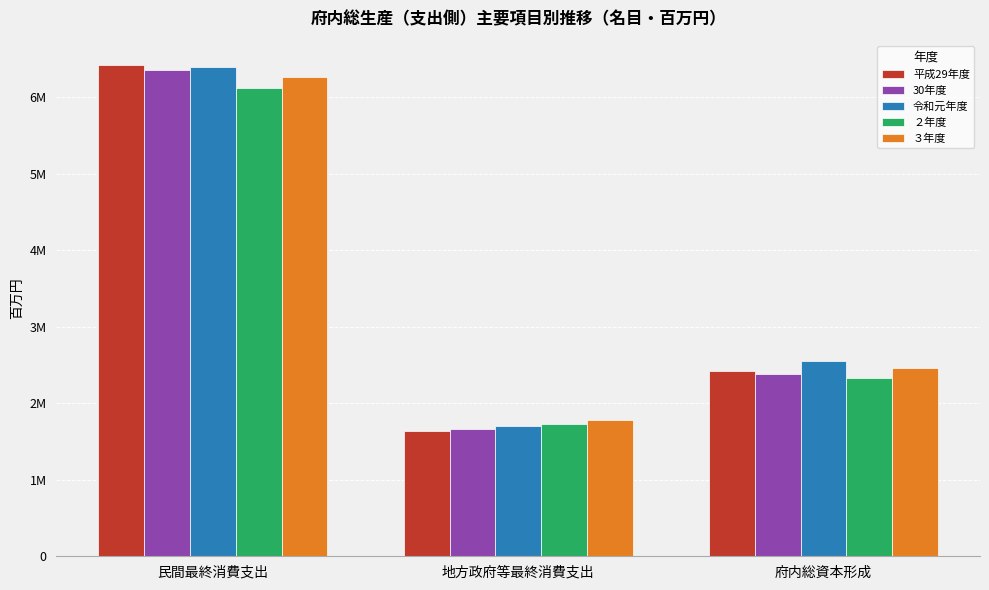

What is the spread (max minus min) of values at 民間最終消費支出?

303997